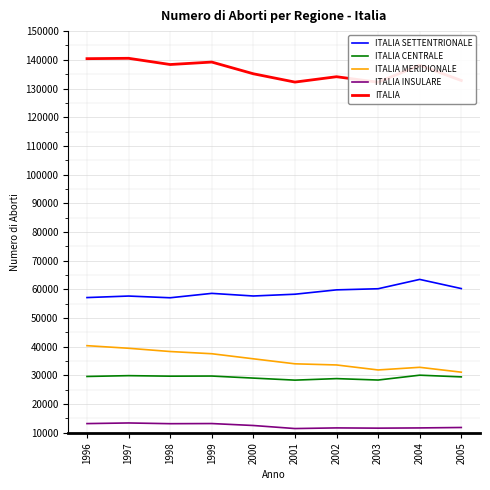

The ITALIA CENTRALE series shows 29751 at 1998. True or false?

True